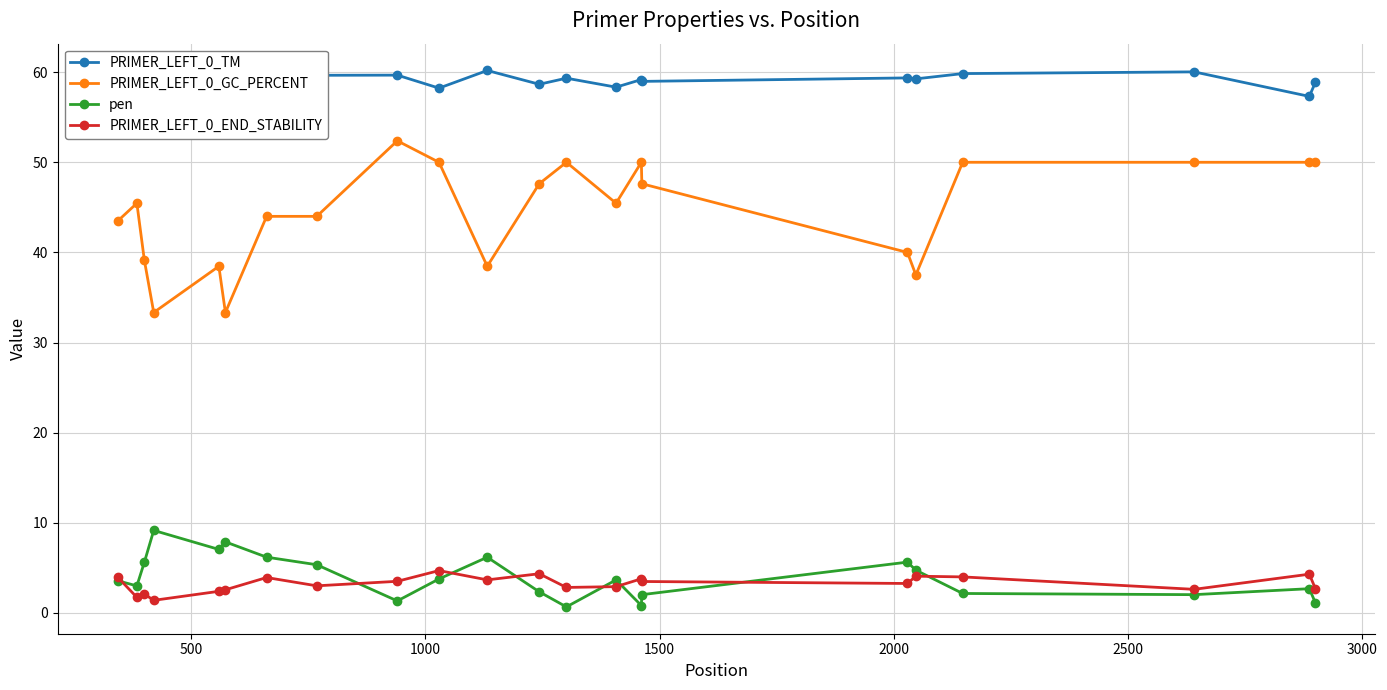

How many data points does each series have?

22